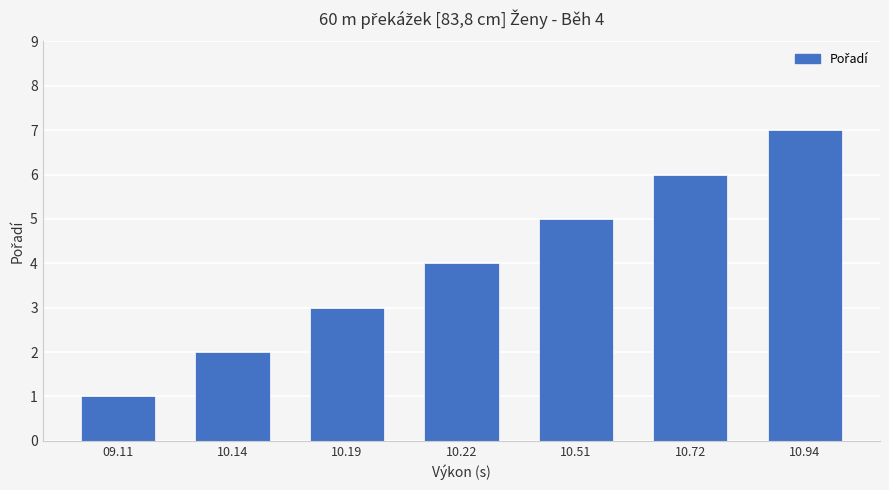

Reading right to left, extract all data points from this chart.

7	6	5	4	3	2	1